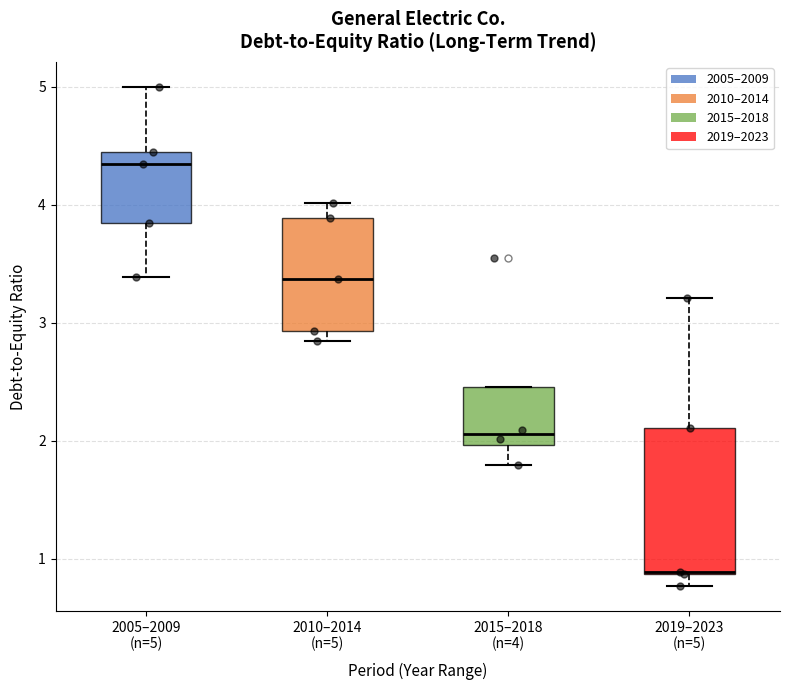

Where does the median line of the box for 2015–2018 (n=4) sit on the y-axis? The values are not printed on the chart, so give them approximately, as read against the axis.

2.1